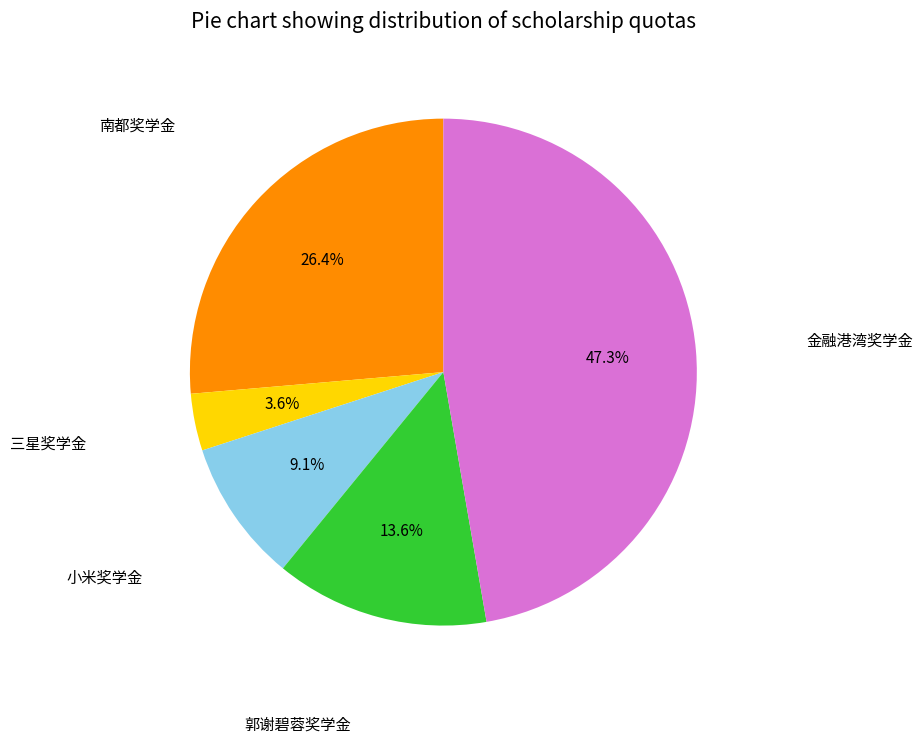

Does any single category account for the majority?

No